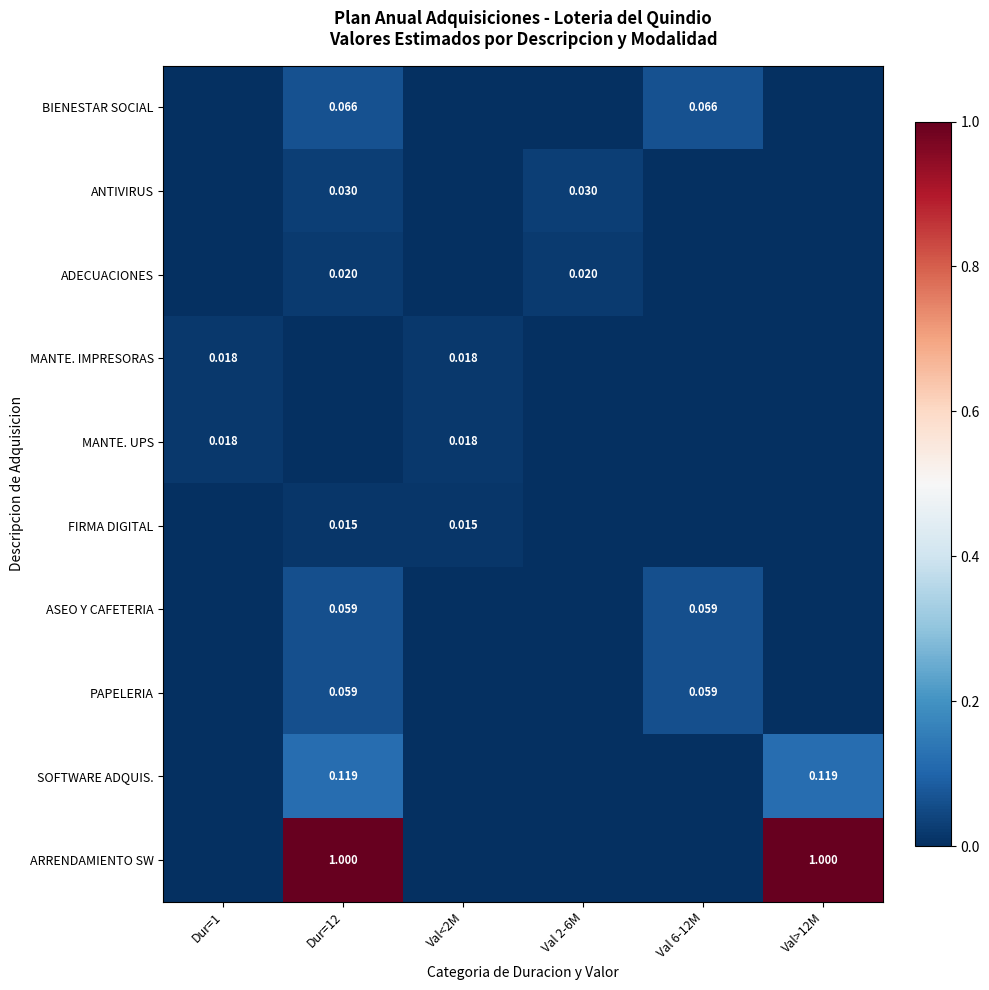

What is the difference between the maximum and minimum values in the ASEO Y CAFETERIA series?

0.1